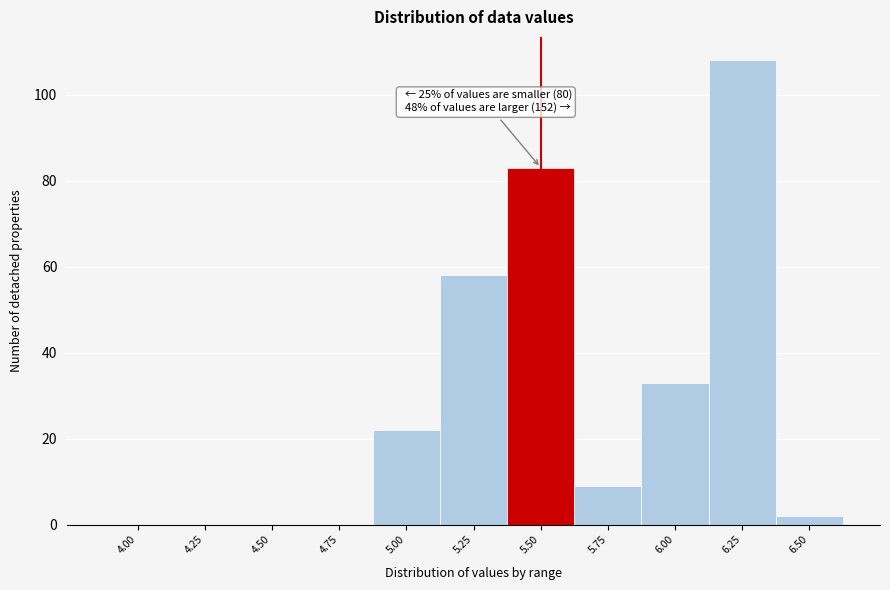

Reading left to right, extract all data points from this chart.

4.00=0	4.25=0	4.50=0	4.75=0	5.00=22	5.25=58	5.50=83	5.75=9	6.00=33	6.25=108	6.50=2